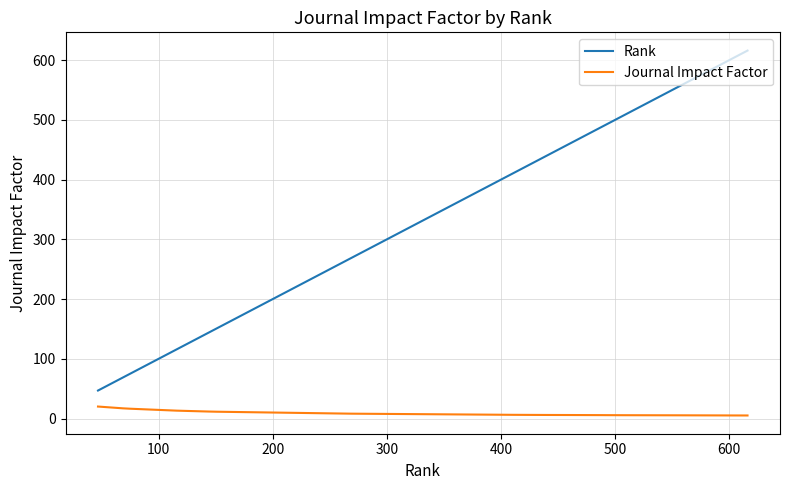

What is the difference between the maximum and minimum values in the Journal Impact Factor series?

14.9